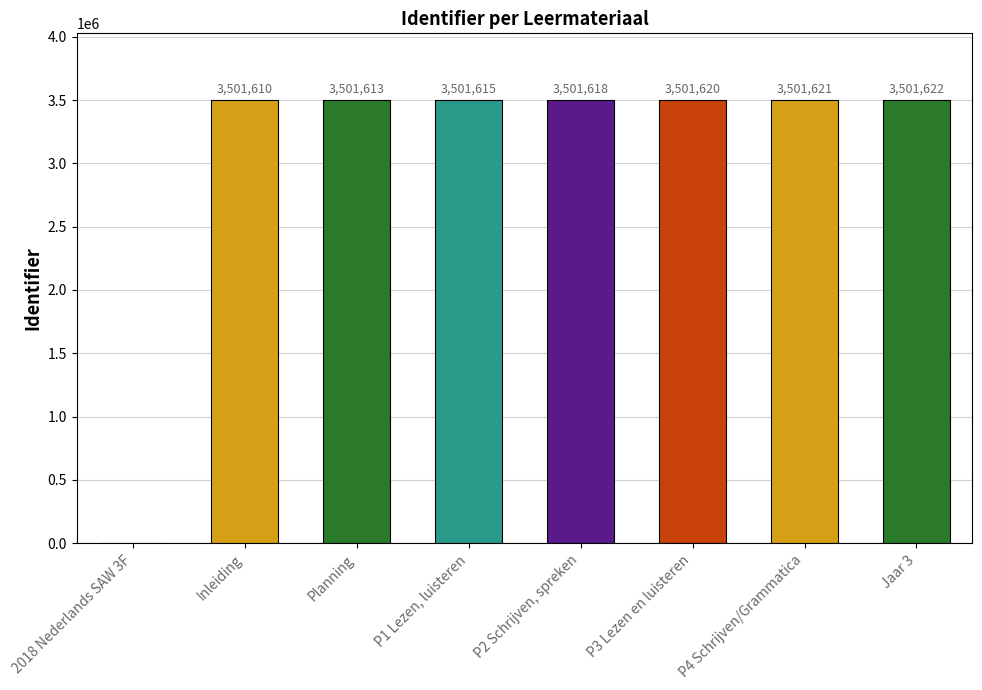

How many series are shown in this chart?

1